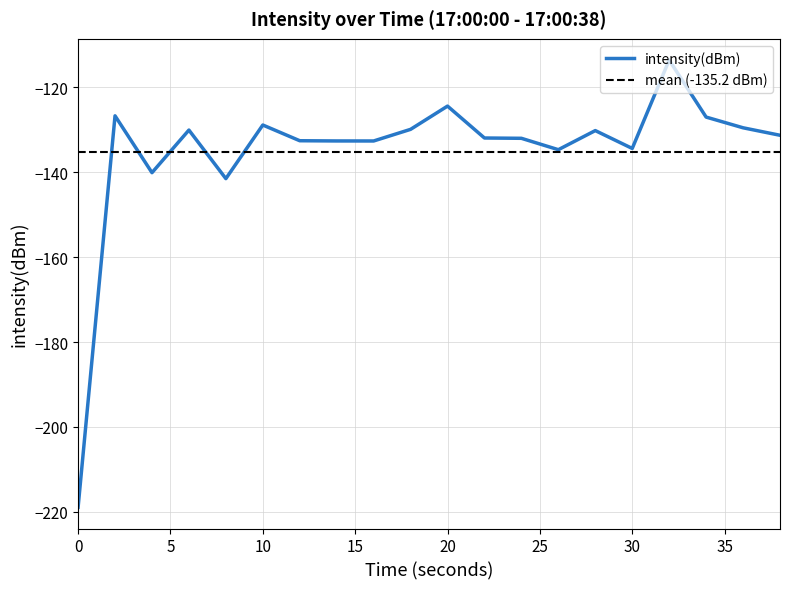

Between 32 and 4, which is larger?

32